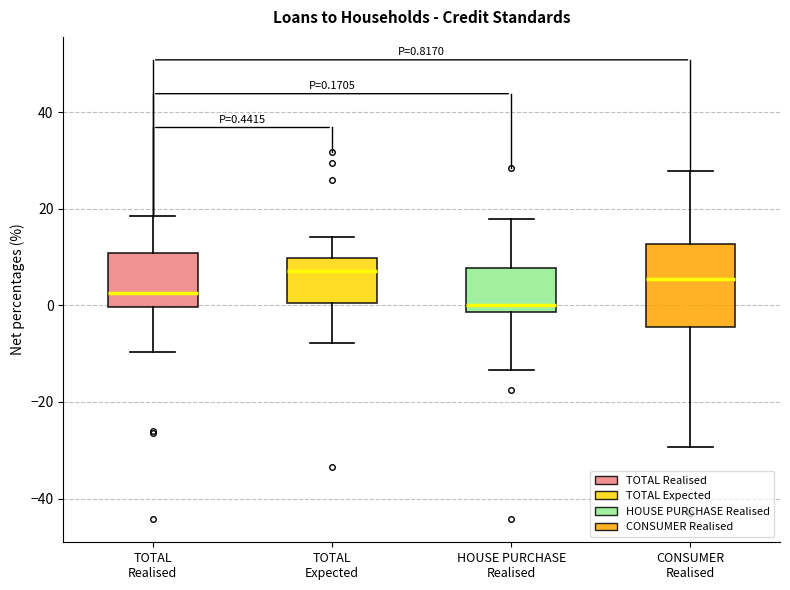

Comparing the boxes themselves (not the whiskers), which one is the tallest?

CONSUMER Realised